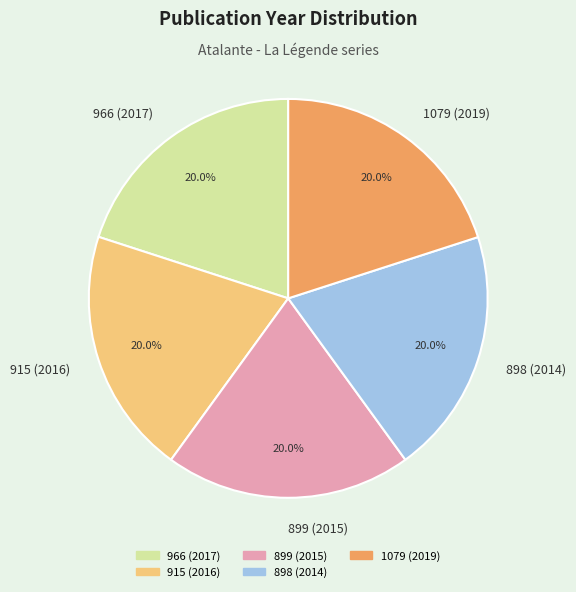

Approximately how many times larger is the value at 898 (2014) compared to 899 (2015)?

1.0